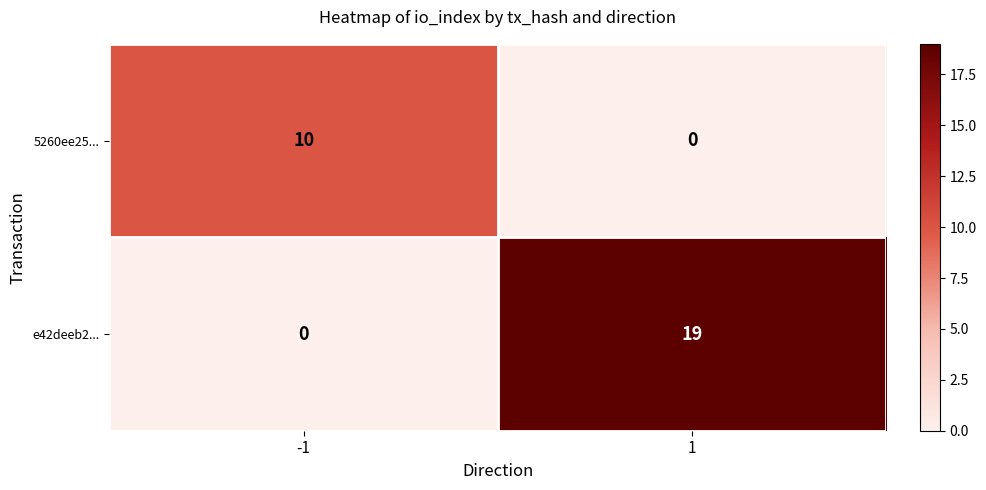

Is it true that 5260ee25... equals 0 at 1?

True